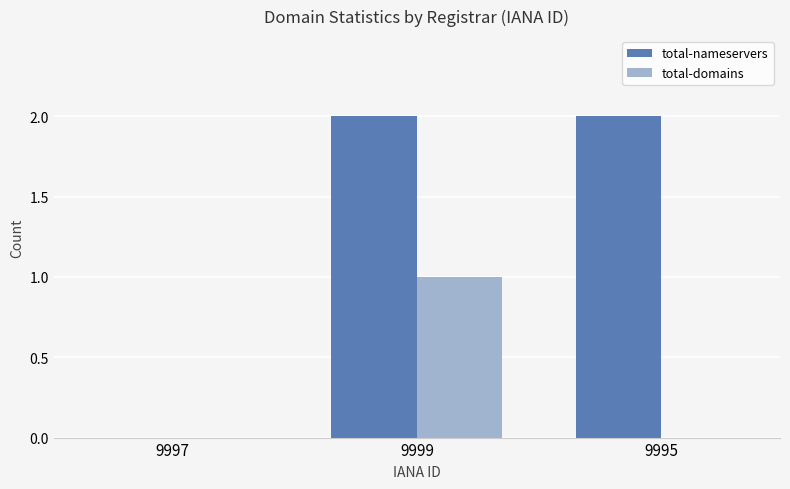

Between 9997 and 9999, which series saw the biggest shift?

total-nameservers